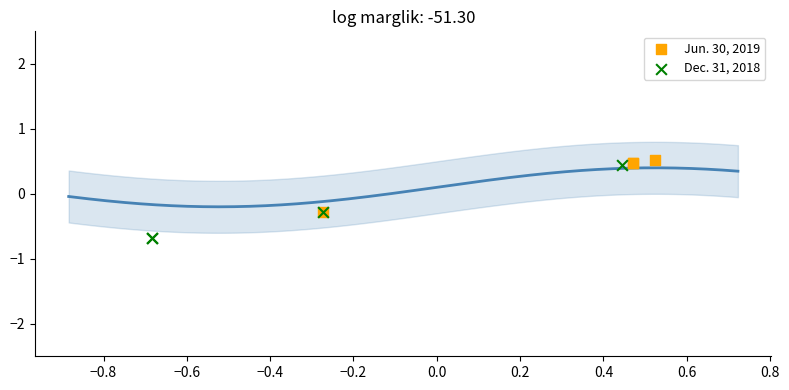

Which series reaches the minimum Y coordinate?

Dec. 31, 2018